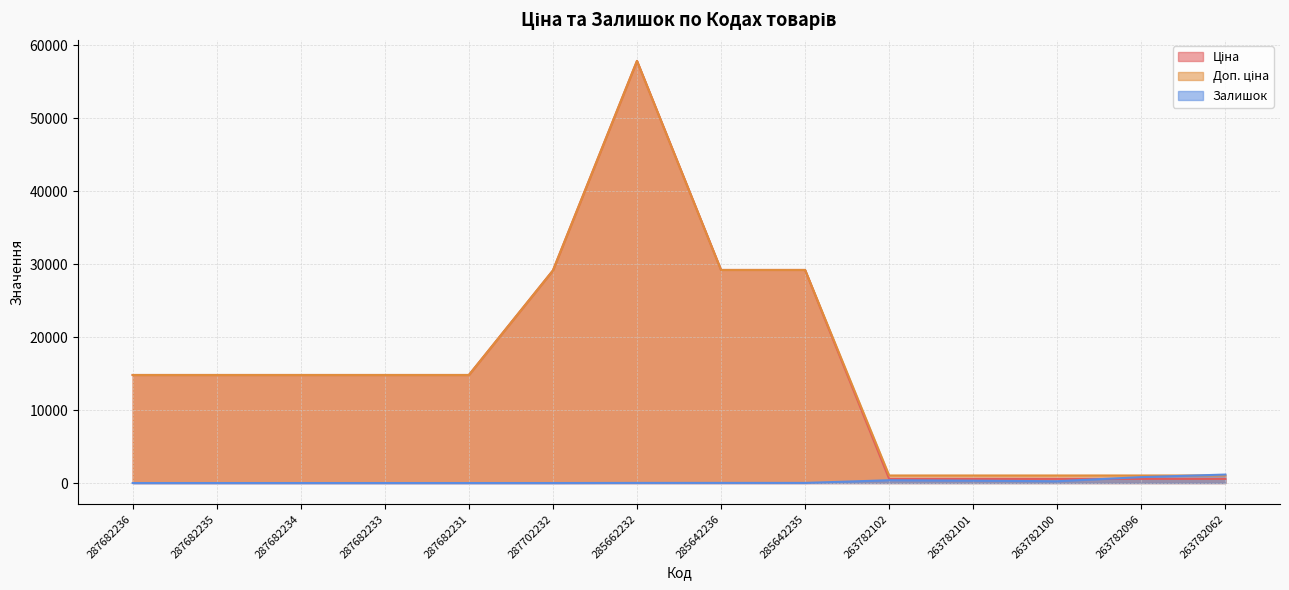

True or false: Ціна and Доп. ціна cross at least once.

False